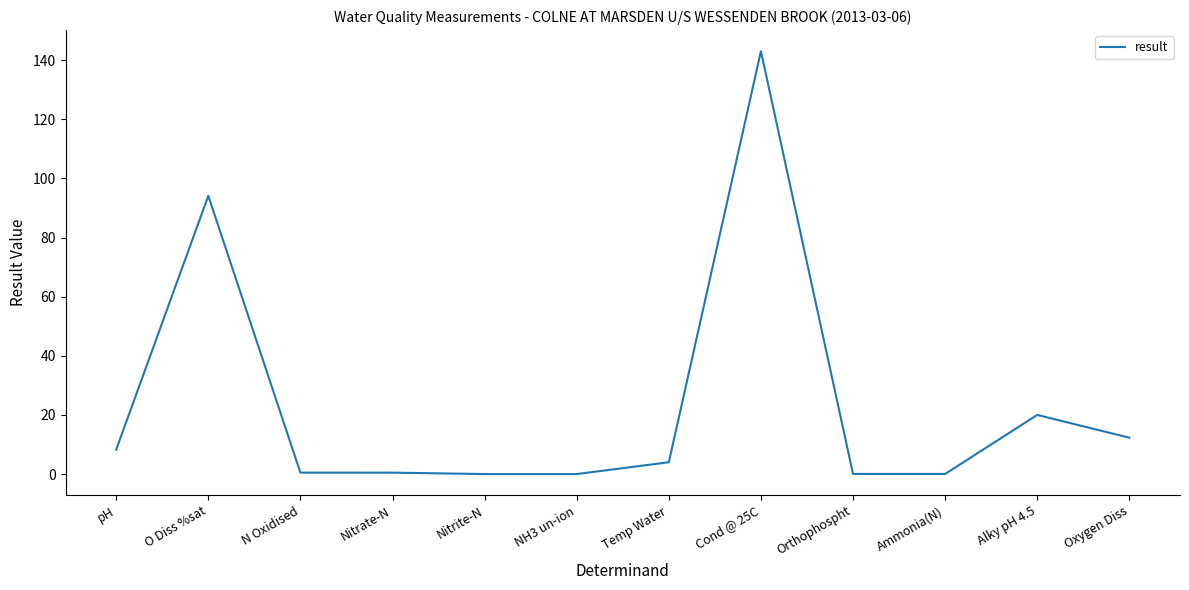

Which category has the highest value across all series?

Cond @ 25C